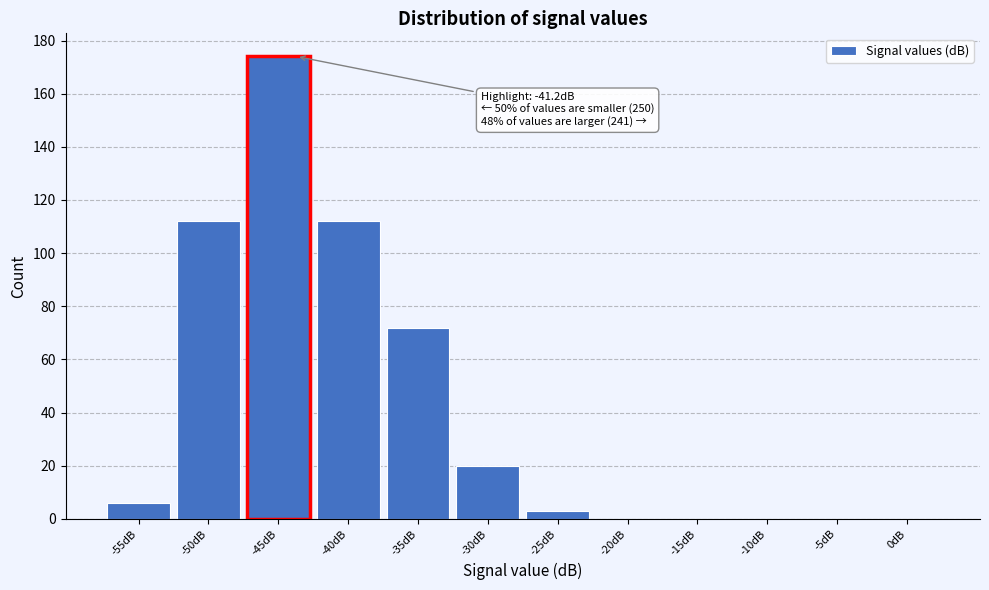

Reading left to right, transcribe all the data shown in this chart.

-55dB=6	-50dB=112	-45dB=174	-40dB=112	-35dB=72	-30dB=20	-25dB=3	-20dB=0	-15dB=0	-10dB=0	-5dB=0	0dB=0